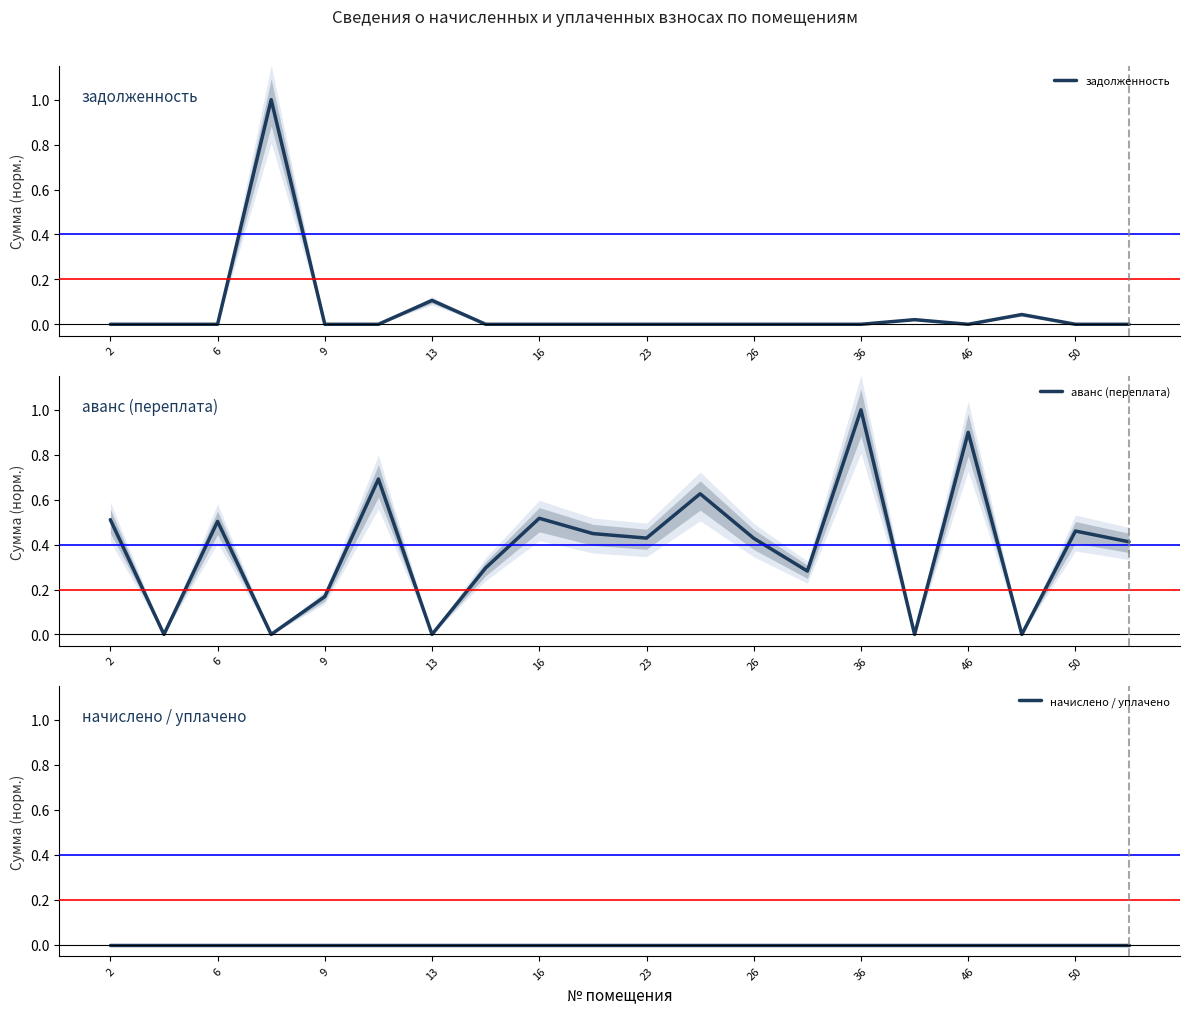

Which series has the widest spread of values?

задолженность